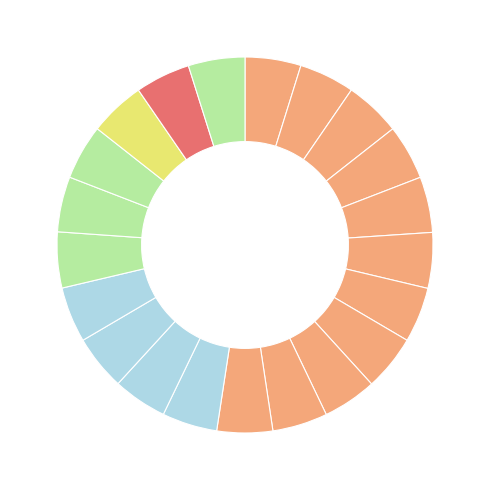

How many segments does this pie chart have?

21